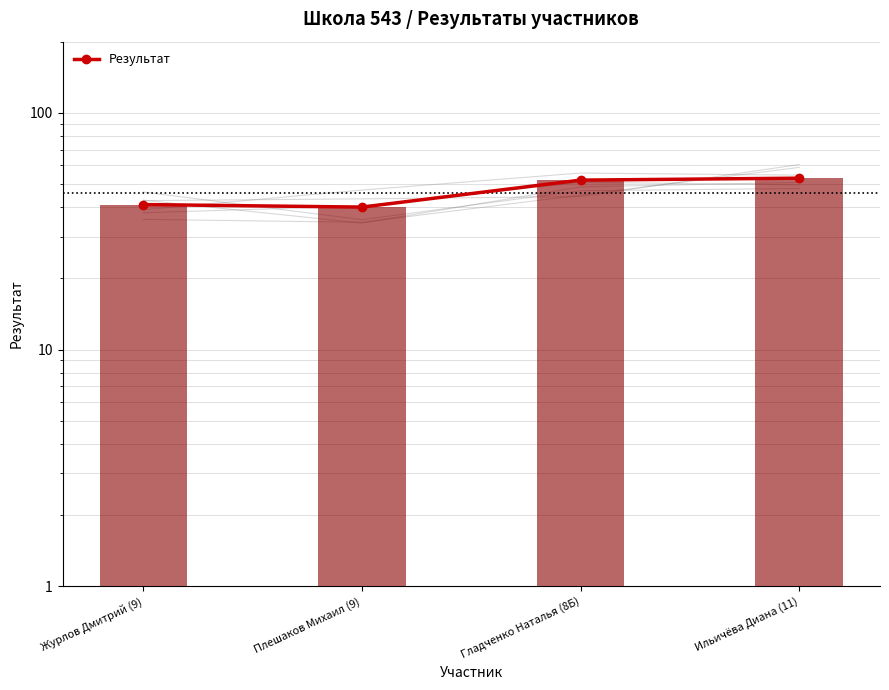

Which category has the lowest value across all series?

Плешаков Михаил (9)